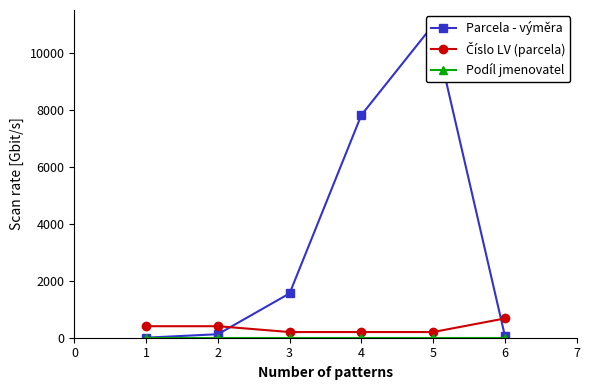

Count the number of categories in the chart.

6